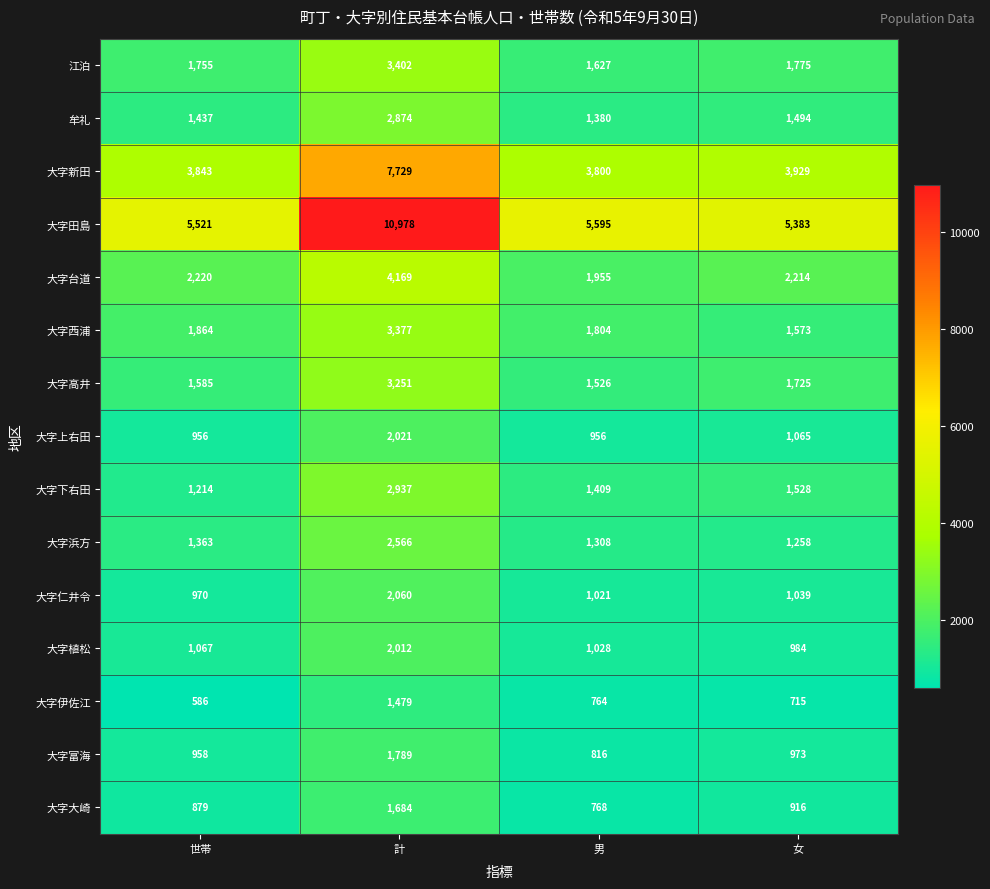

At which label is 大字高井 closest to 2388?

女